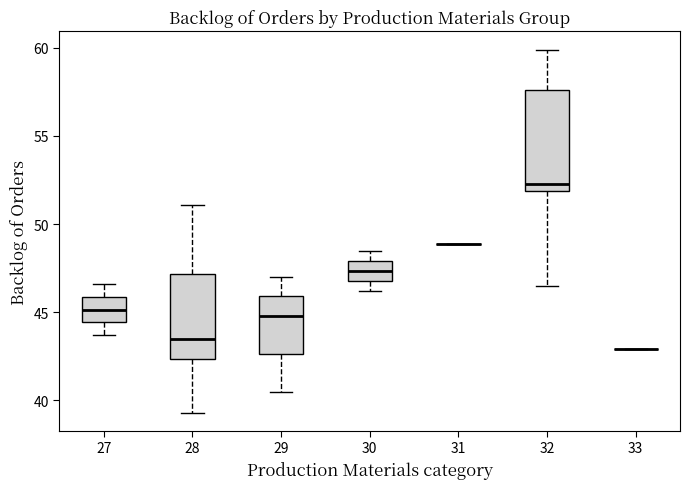

Where does the lower whisker of the box at x = 27 end on the y-axis? The values are not printed on the chart, so give them approximately, as read against the axis.

43.5